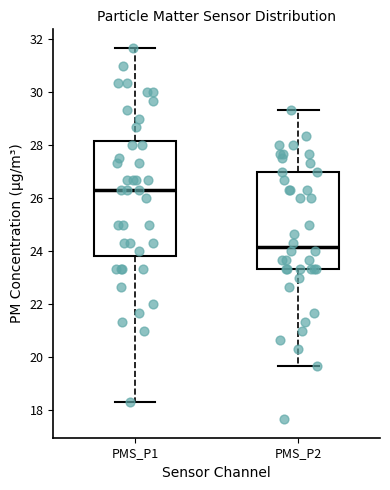

Comparing the boxes themselves (not the whiskers), which one is the tallest?

PMS_P1